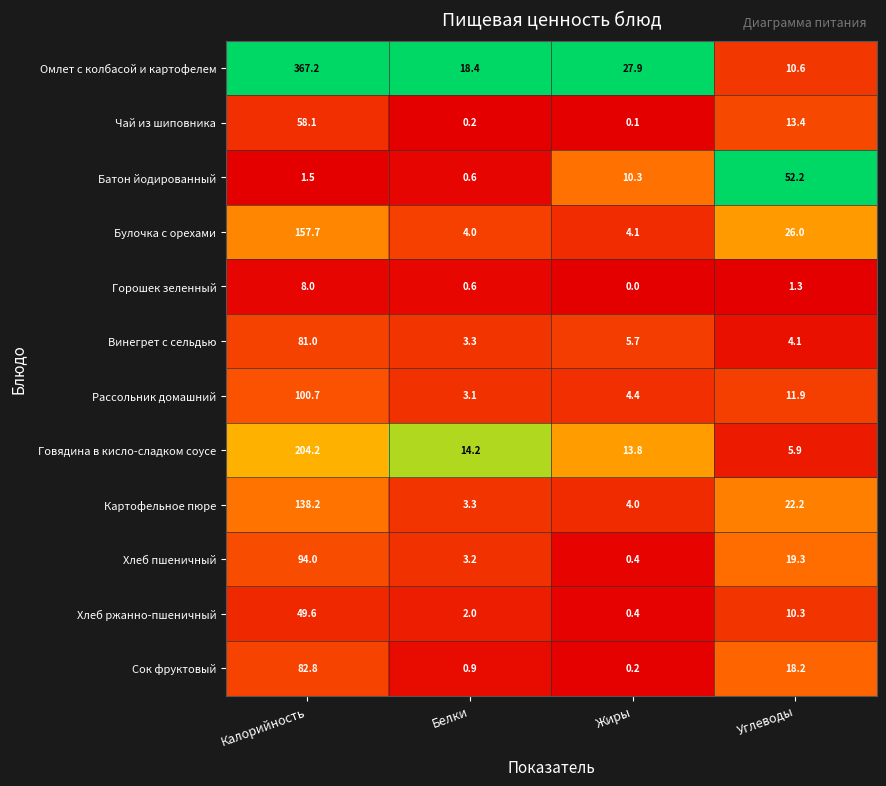

At how many categories does at least one series exceed 0?

4